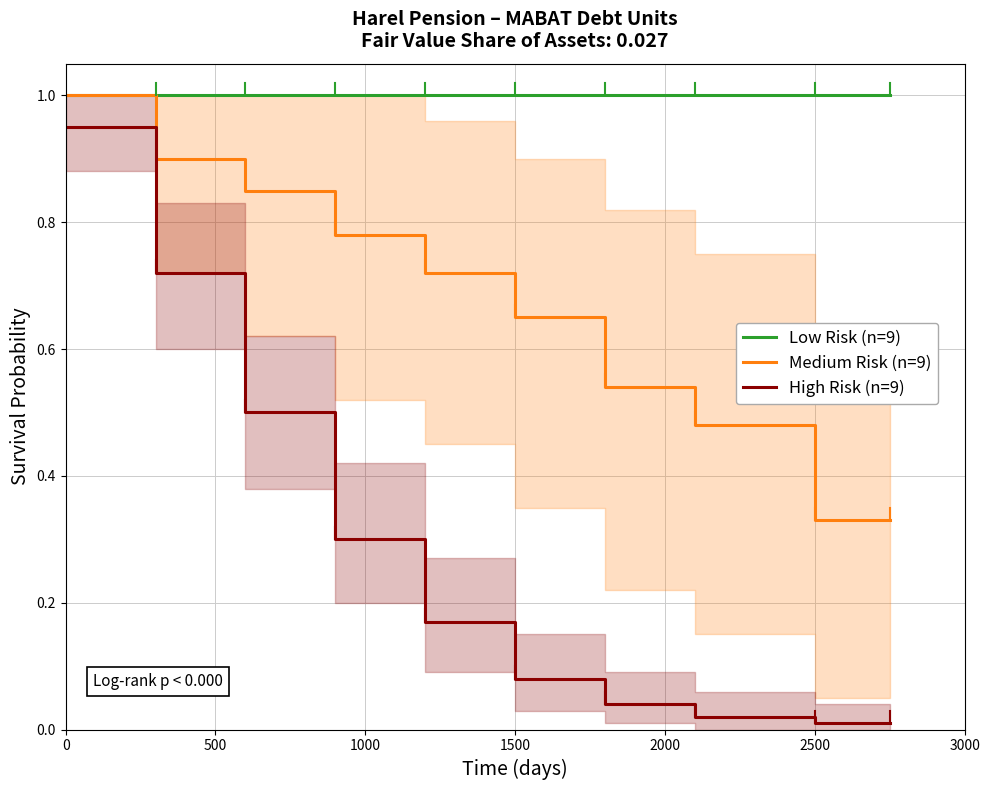

What are all the series names shown in the legend?

Low Risk (n=9), Medium Risk (n=9), High Risk (n=9)